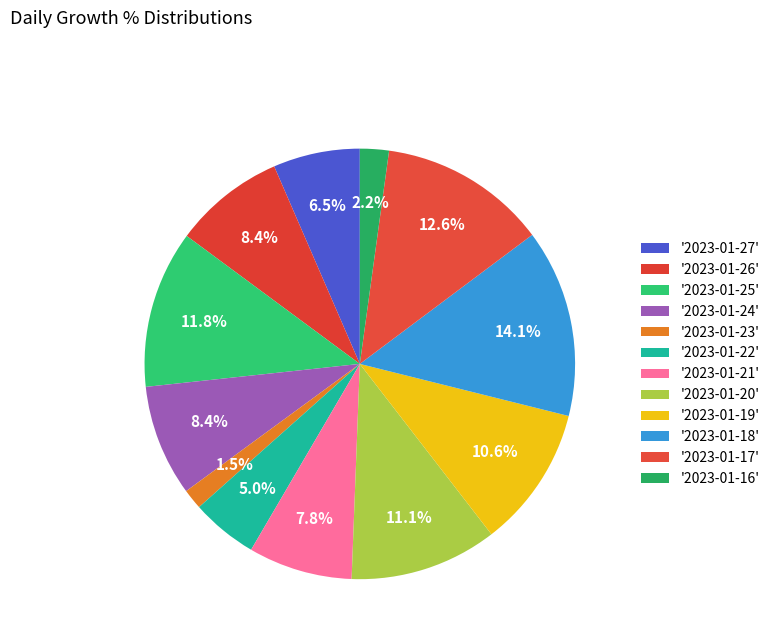

How many slices are in this pie chart?

12